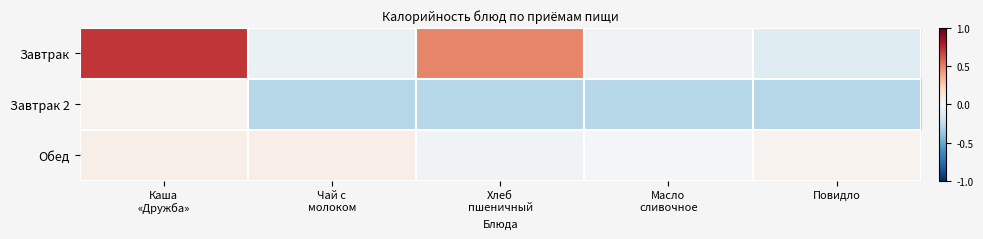

Rank the series by their average value, from highest to lowest.

Завтрак, Обед, Завтрак 2